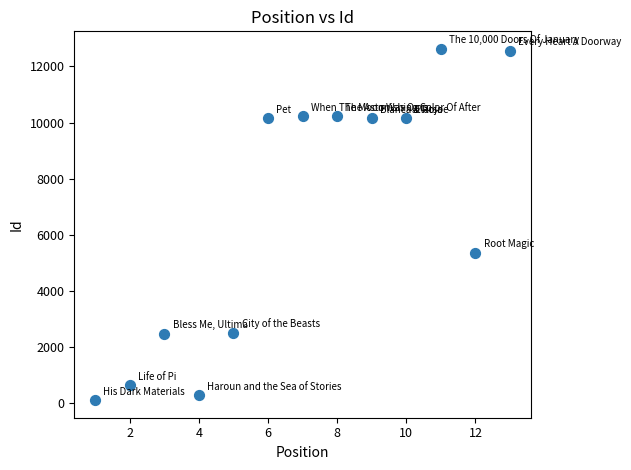

What is the range of X values (max minus min)?

12